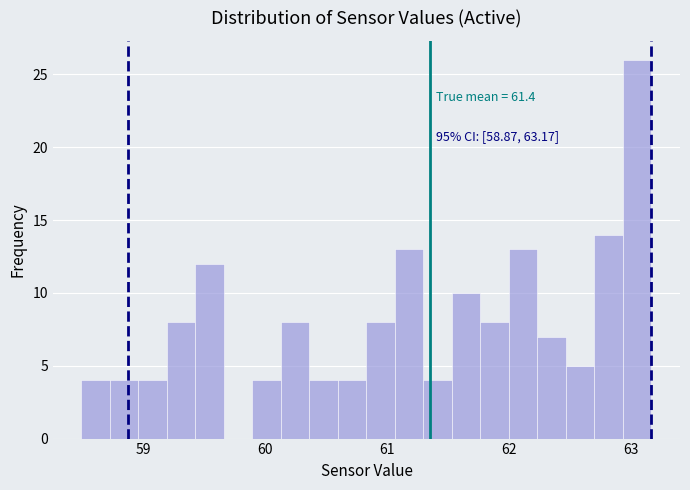

Read against the x-axis, roughly where is the centre of the tallest bar?

63.1